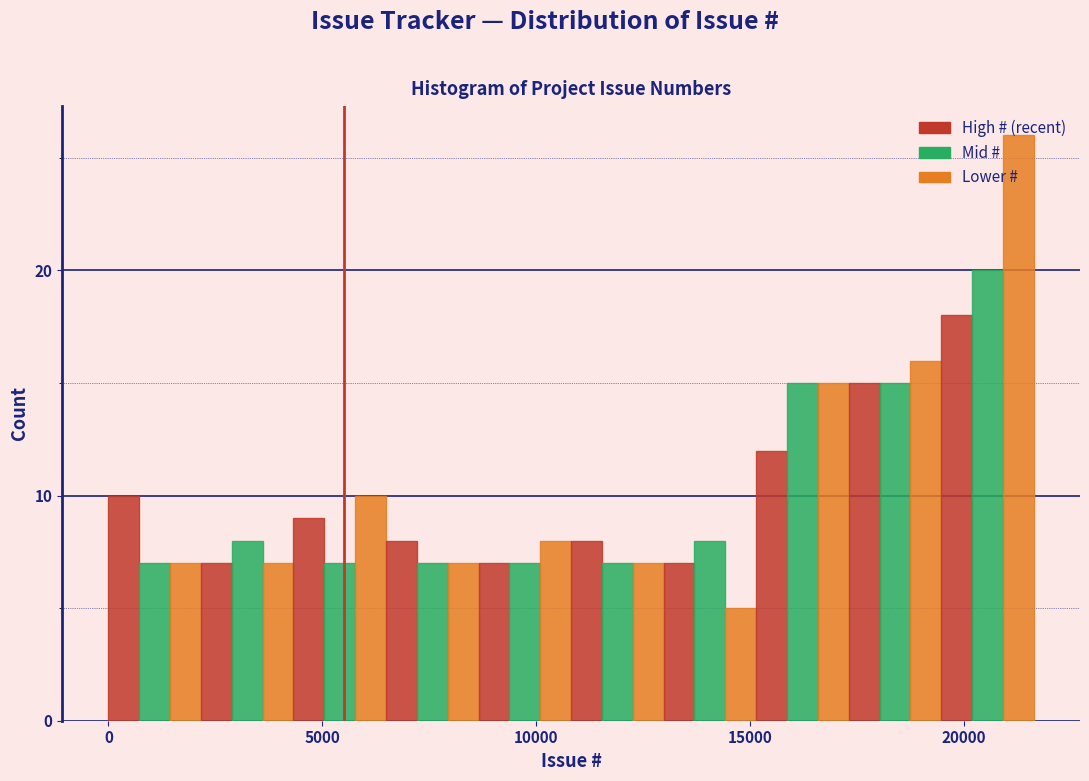

Read against the x-axis, roughly where is the centre of the tallest bar?

21500